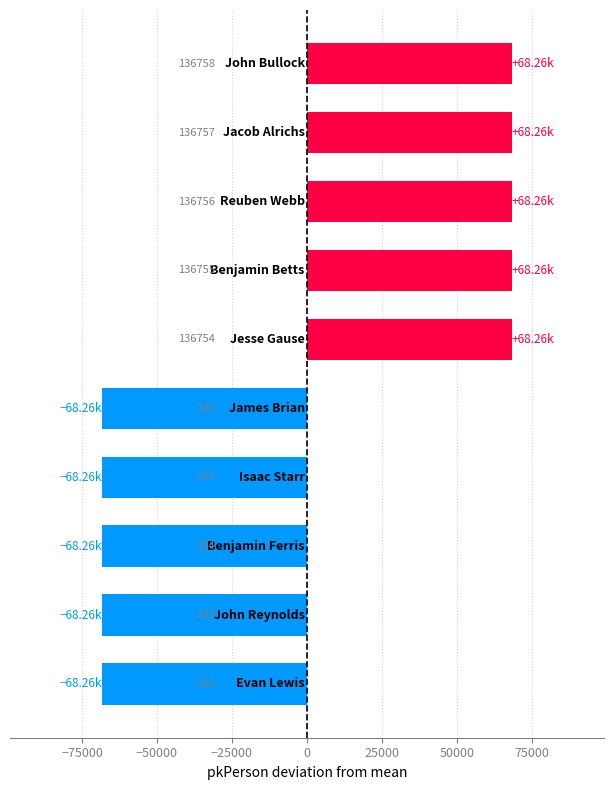

How many bars are there in total?

10